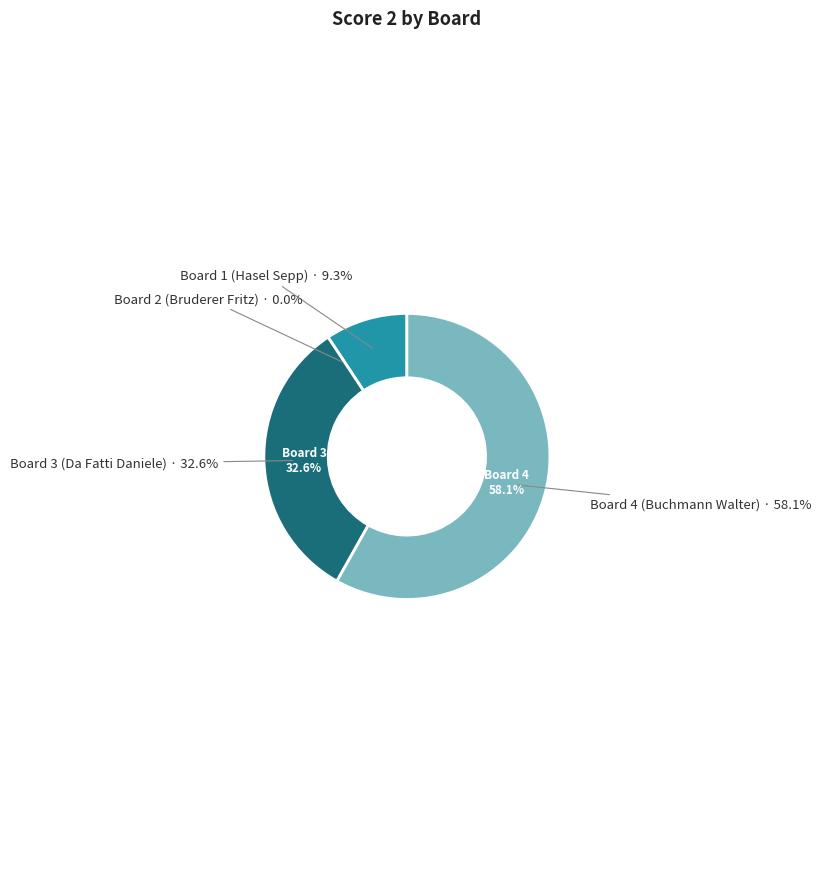

Is it true that Board 1 (Hasel Sepp) is 9% of the pie?

True